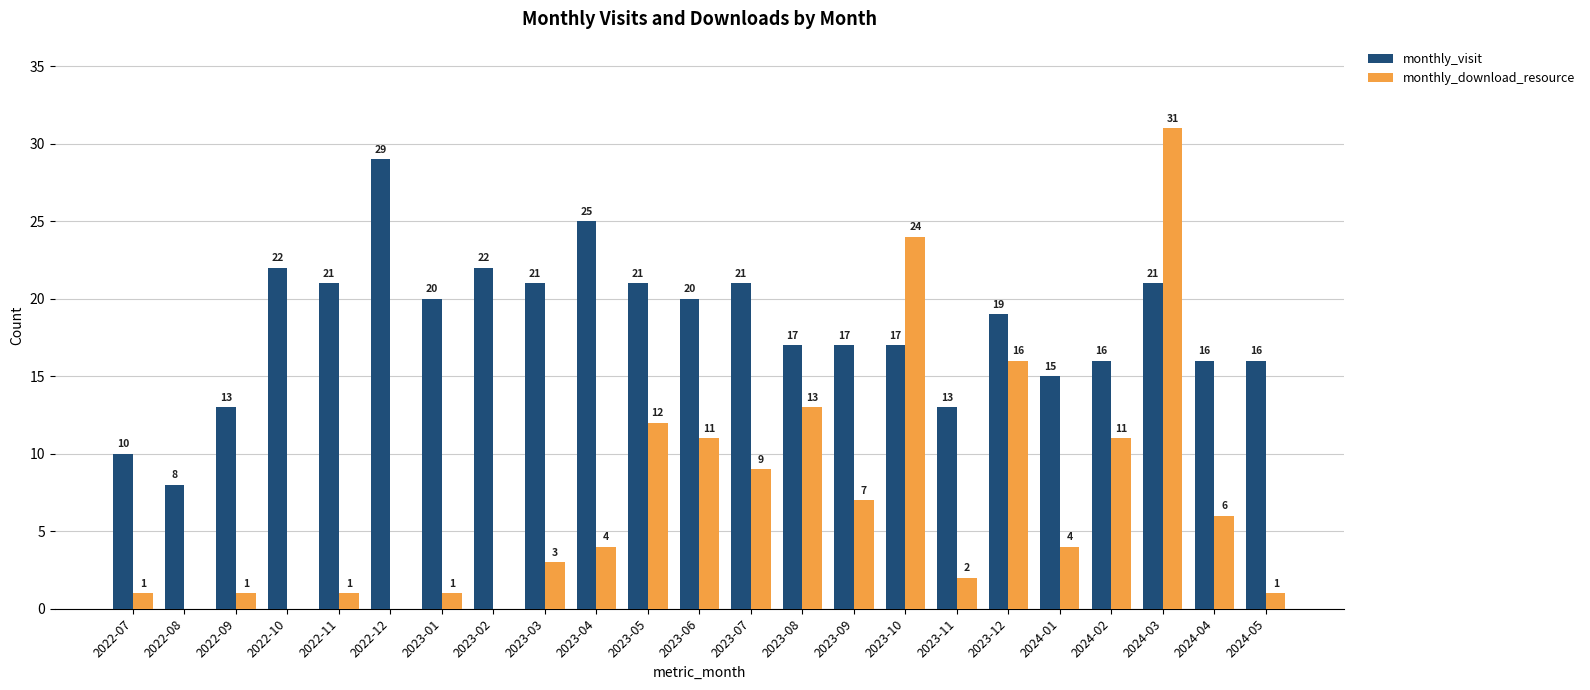

At which category is the sum across all series the highest?

2024-03